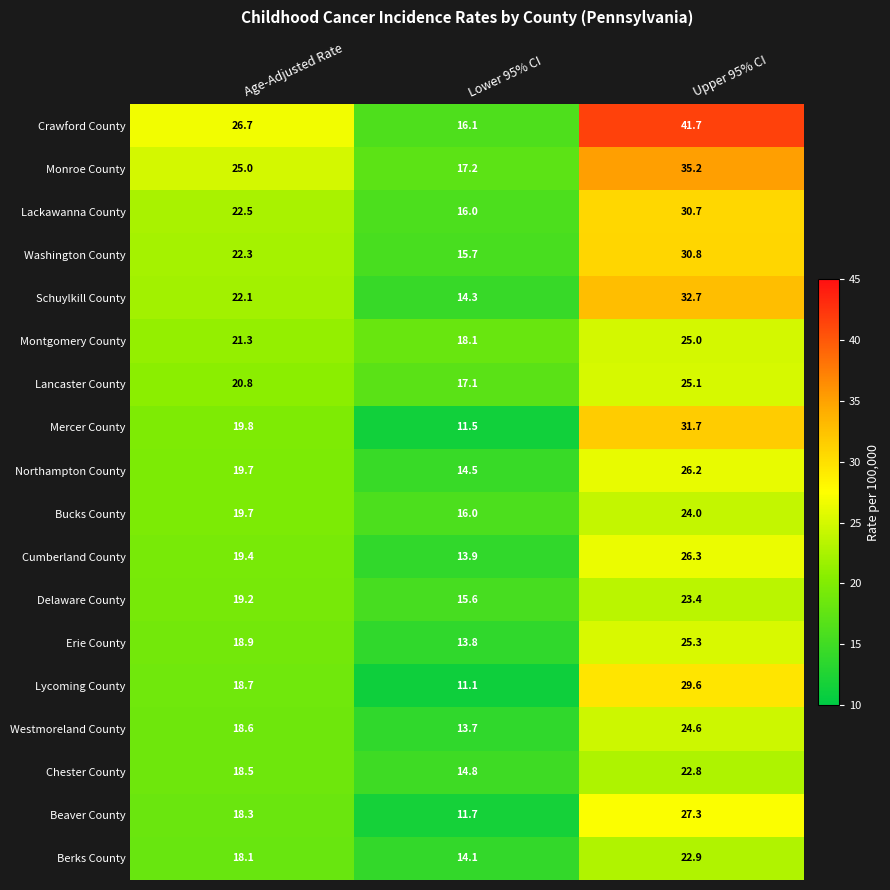

The value of Chester County at Upper 95% CI is 8.3. True or false?

False